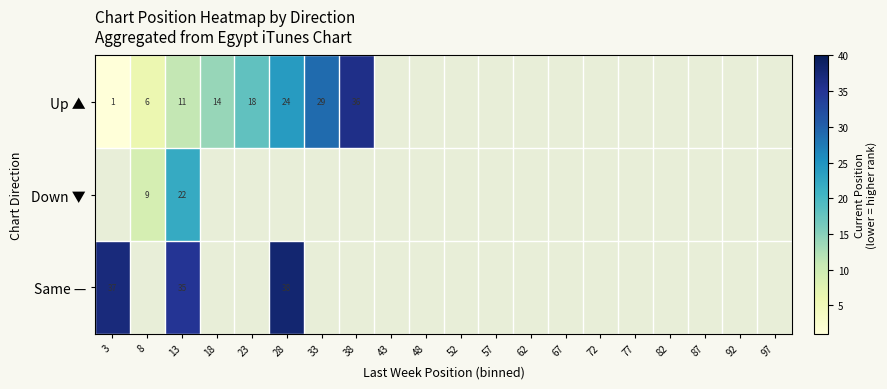

Count the number of data series in this chart.

3